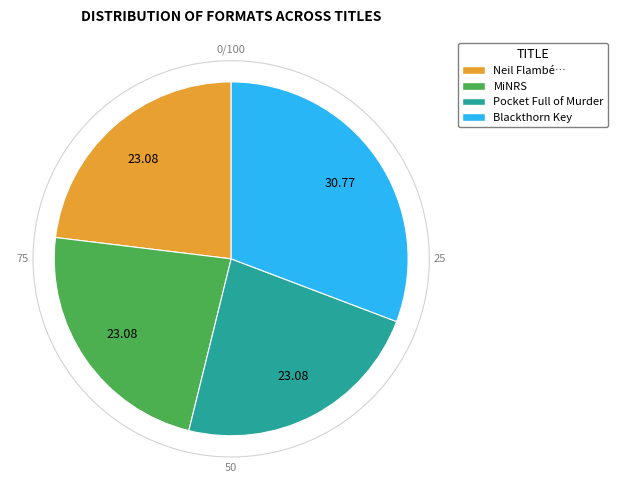

Which category has the smallest portion of the pie?

Neil Flambé and the Duel in the Desert